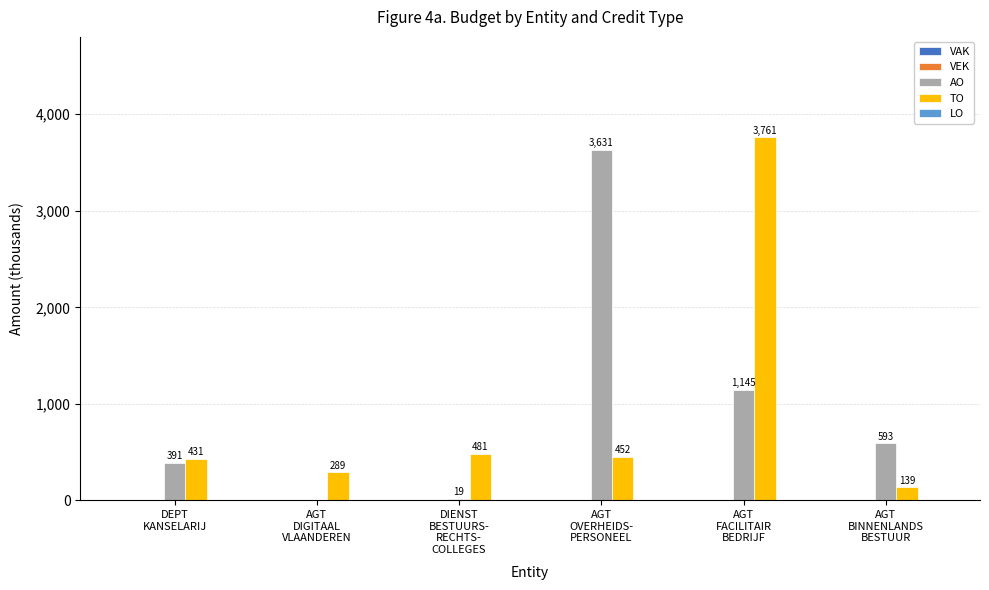

Which series has the largest total across all categories?

AO